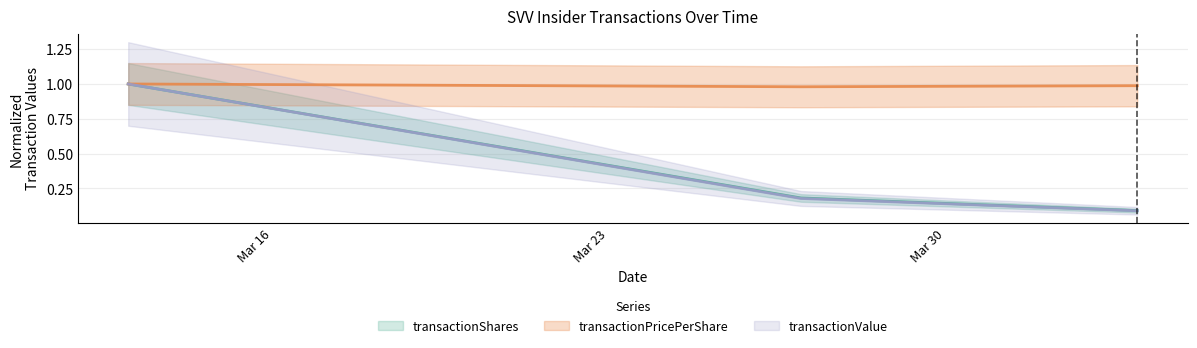

Count the transactionShares values in the range 0 to 1.

3